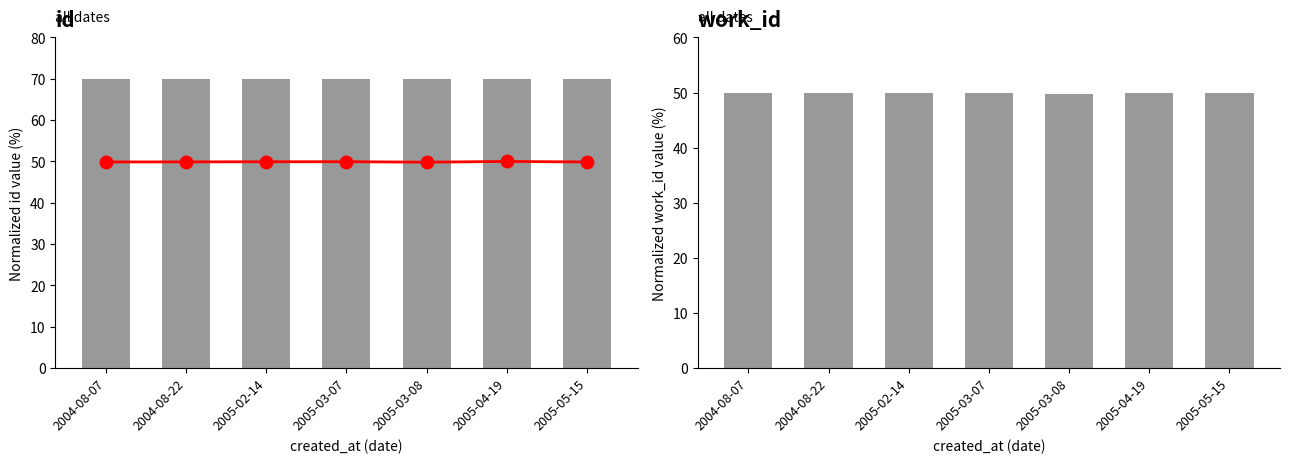

Which series has the widest spread of values?

work_id